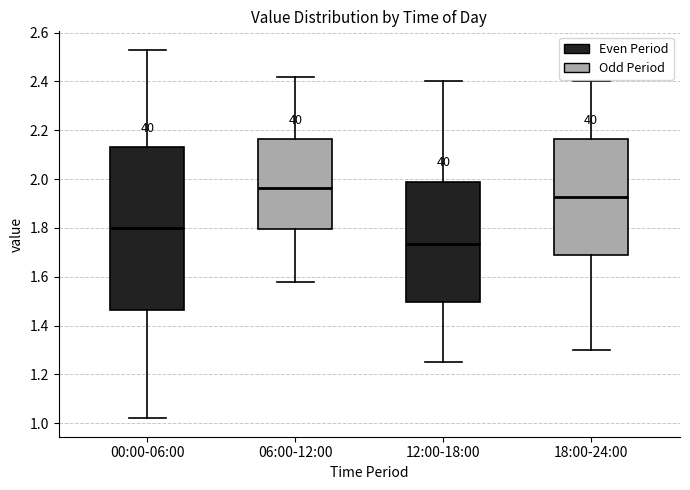

Which box has the highest median line?

06:00-12:00